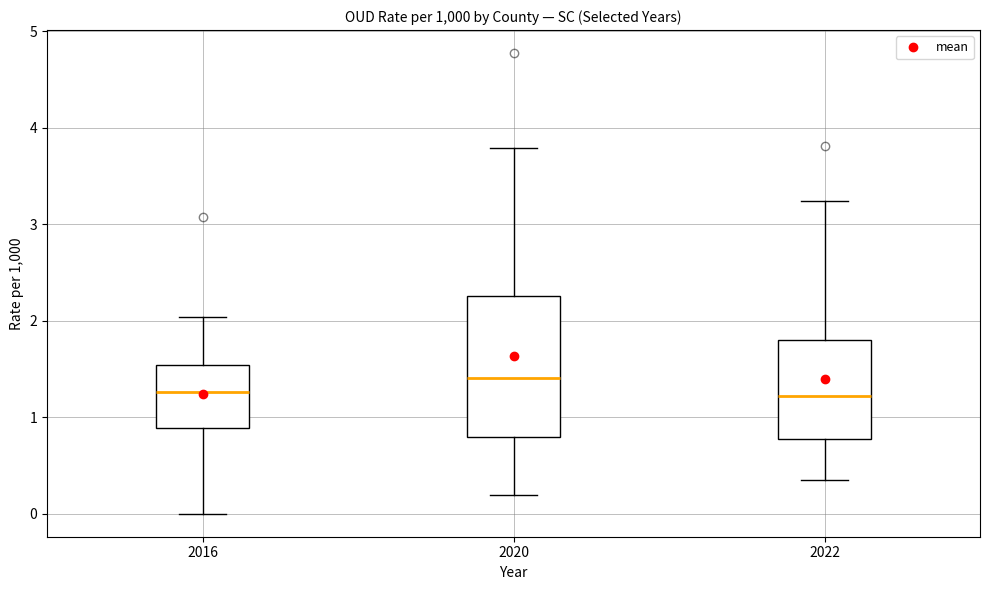

Which box has the highest median line?

2020